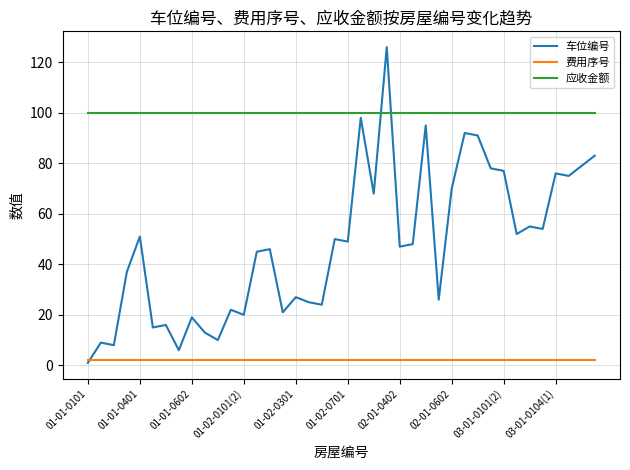

What is the maximum value shown in the chart?

126